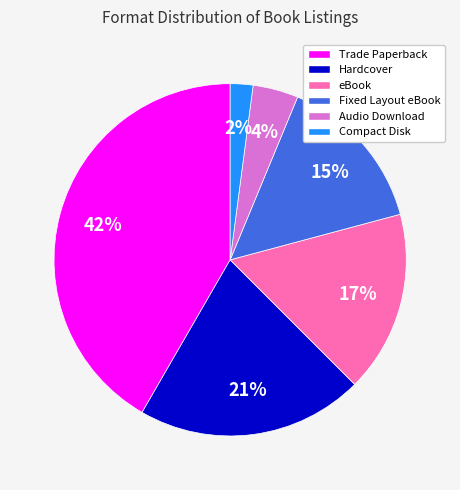

Between Hardcover and Compact Disk, which is larger?

Hardcover